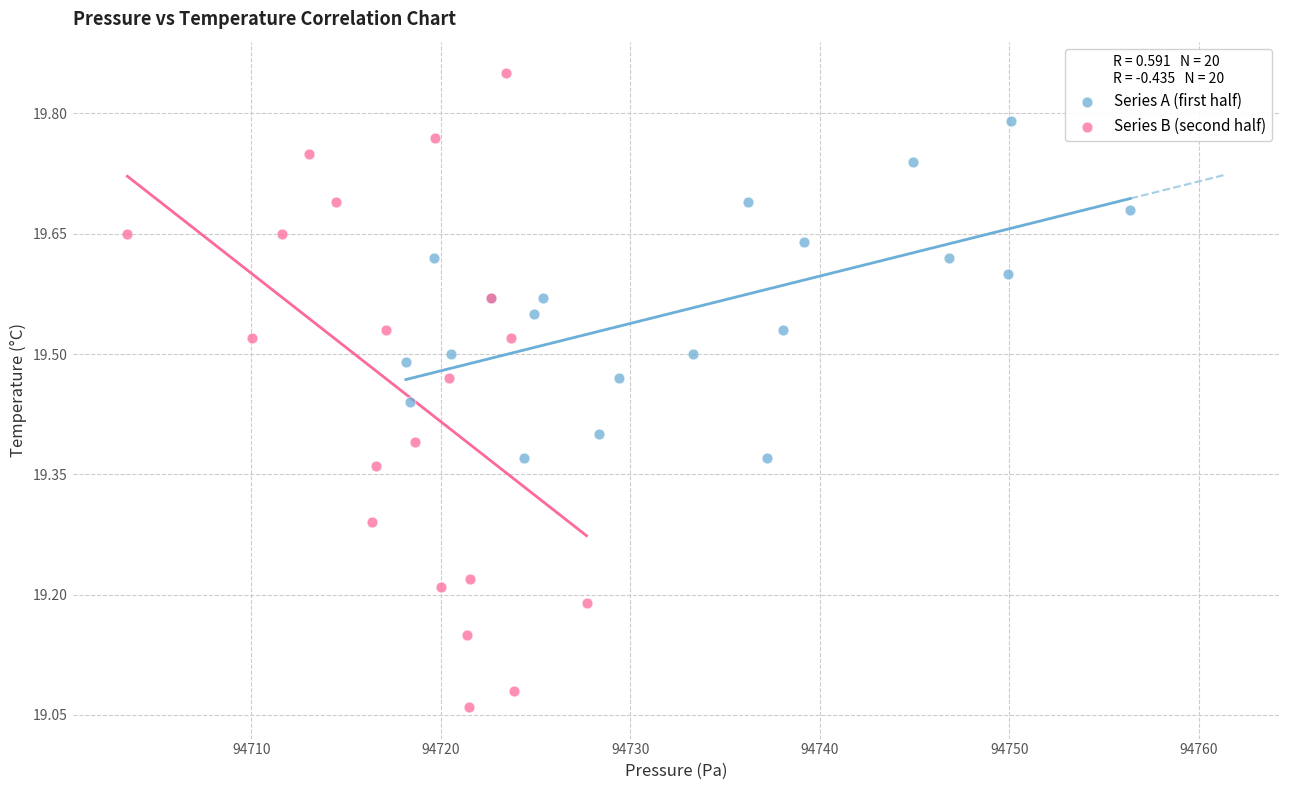

What are all the series names shown in the legend?

Series A (first half), Series B (second half)